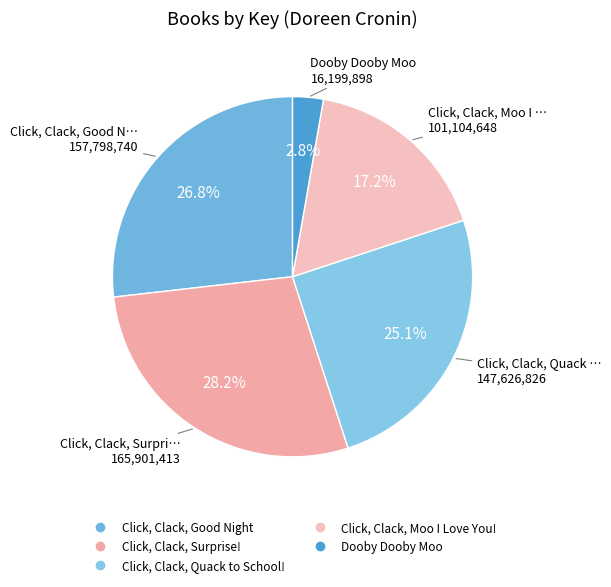

To the nearest percent, what is the difference between the largest and smallest slice percentages?

25%